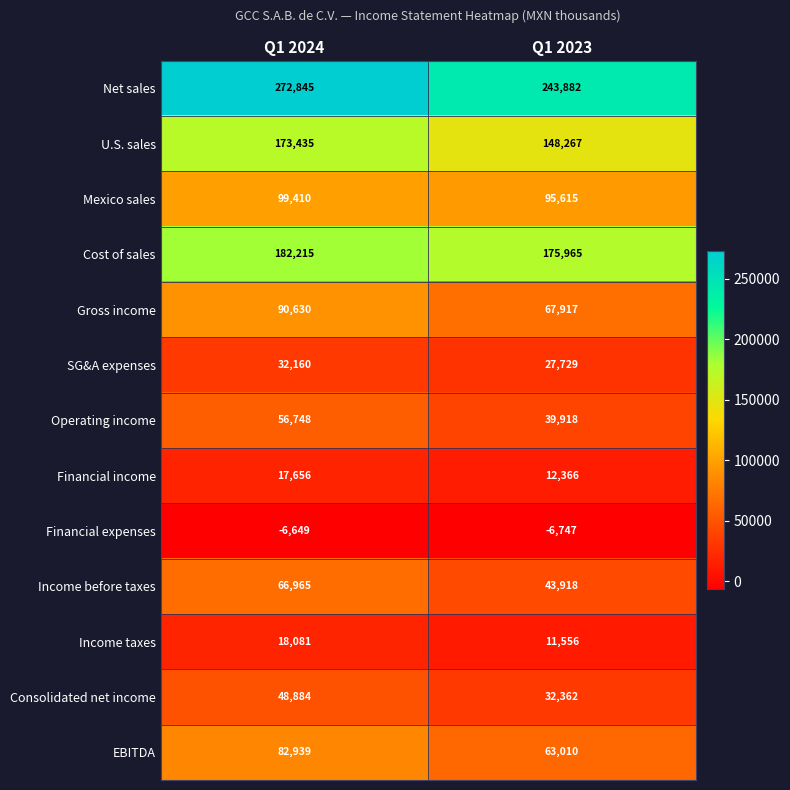

What is the average value of the Net sales series?

258364